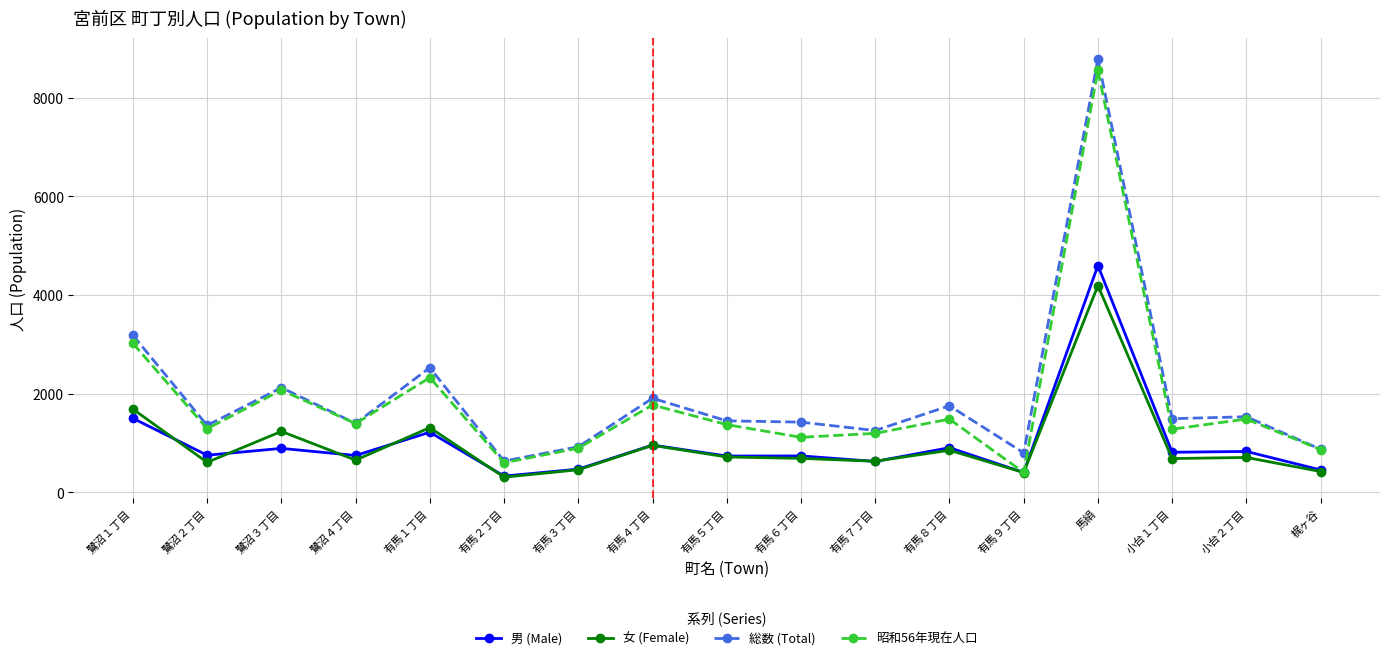

What are all the series names shown in the legend?

男 (Male), 女 (Female), 総数 (Total), 昭和56年現在人口